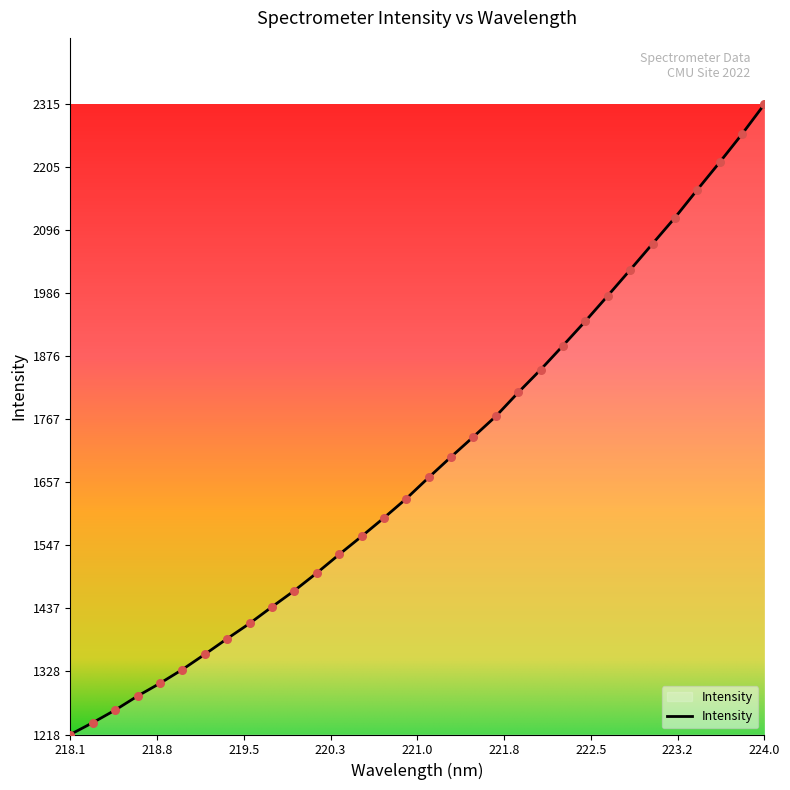

What is the difference between the maximum and minimum values?

1097.0